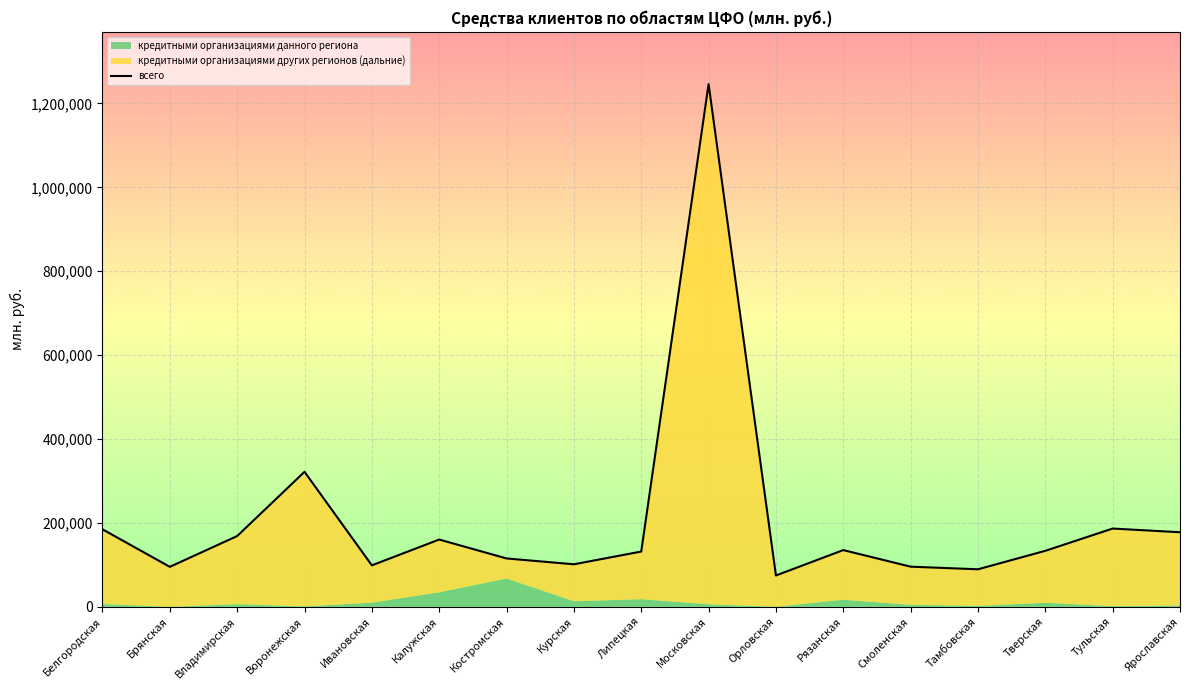

List the labels in order of value, largest first.

Московская, Воронежская, Тульская, Белгородская, Ярославская, Владимирская, Калужская, Рязанская, Тверская, Липецкая, Костромская, Курская, Ивановская, Смоленская, Брянская, Тамбовская, Орловская